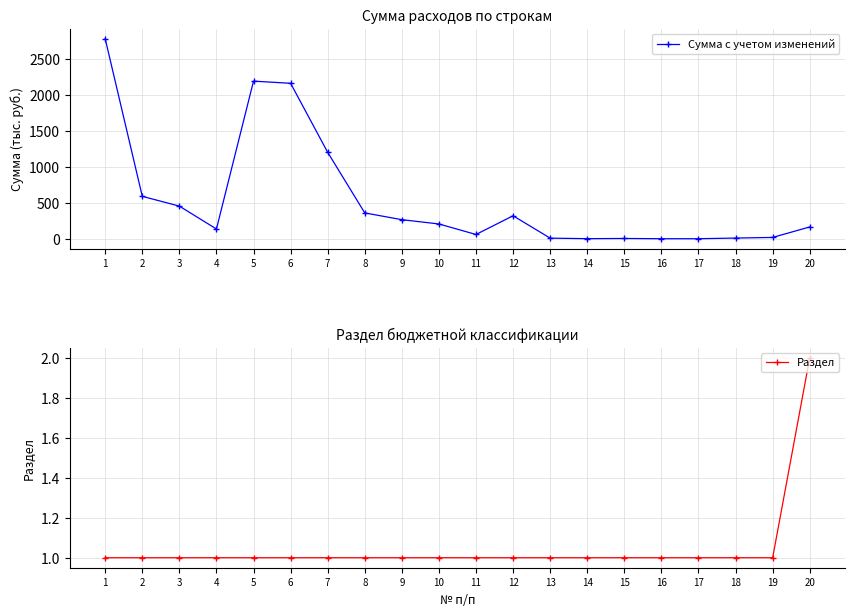

At which label is Раздел closest to 1?

1